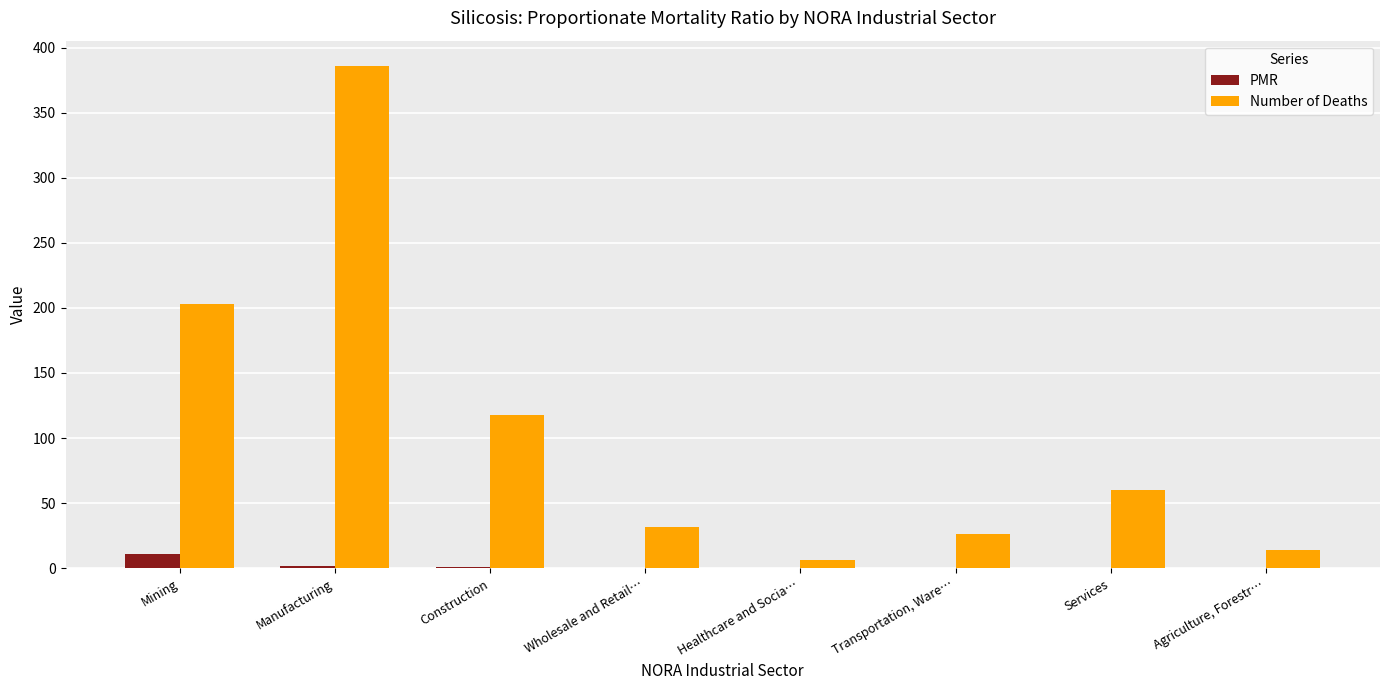

At which label does PMR reach its peak?

Mining